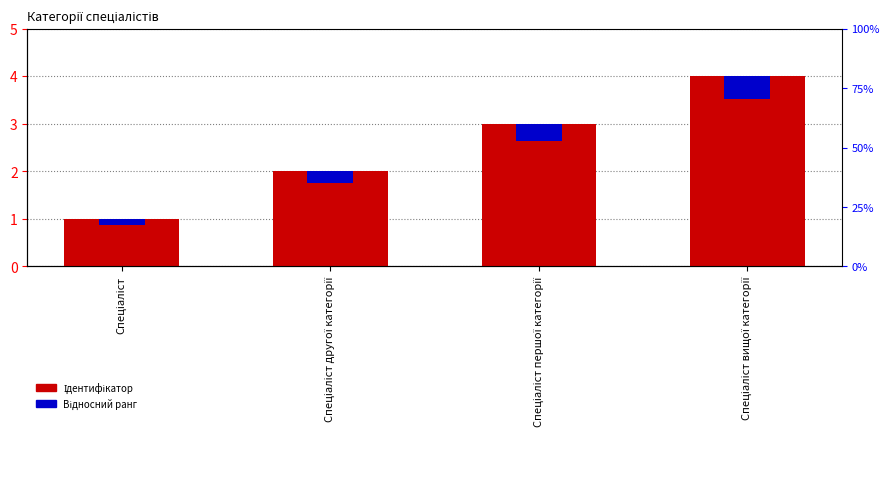

Is the value of Ідентифікатор at Спеціаліст першої категорії greater than the value of Відносний ранг at Спеціаліст вищої категорії?

Yes